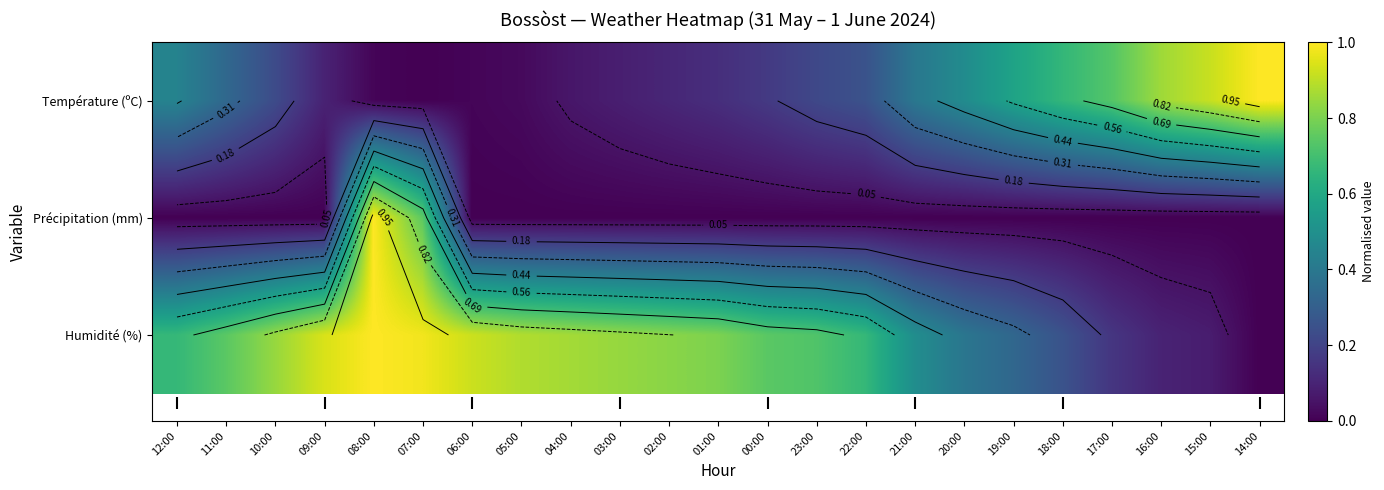

Count the Précipitation (mm) values in the range 0 to 1.

23